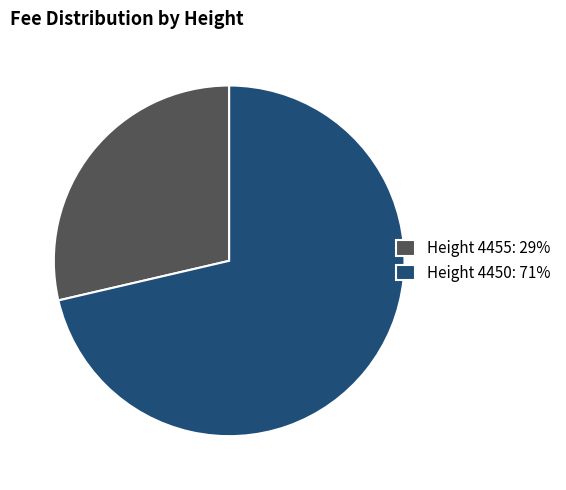

Which slice is the smallest?

Height 4455: 29%